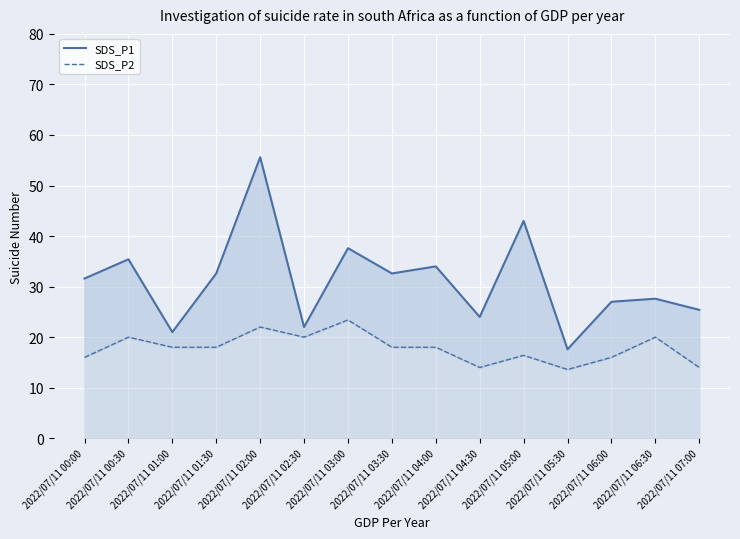

True or false: SDS_P2 has more than 1 points higher than both neighbors.

True